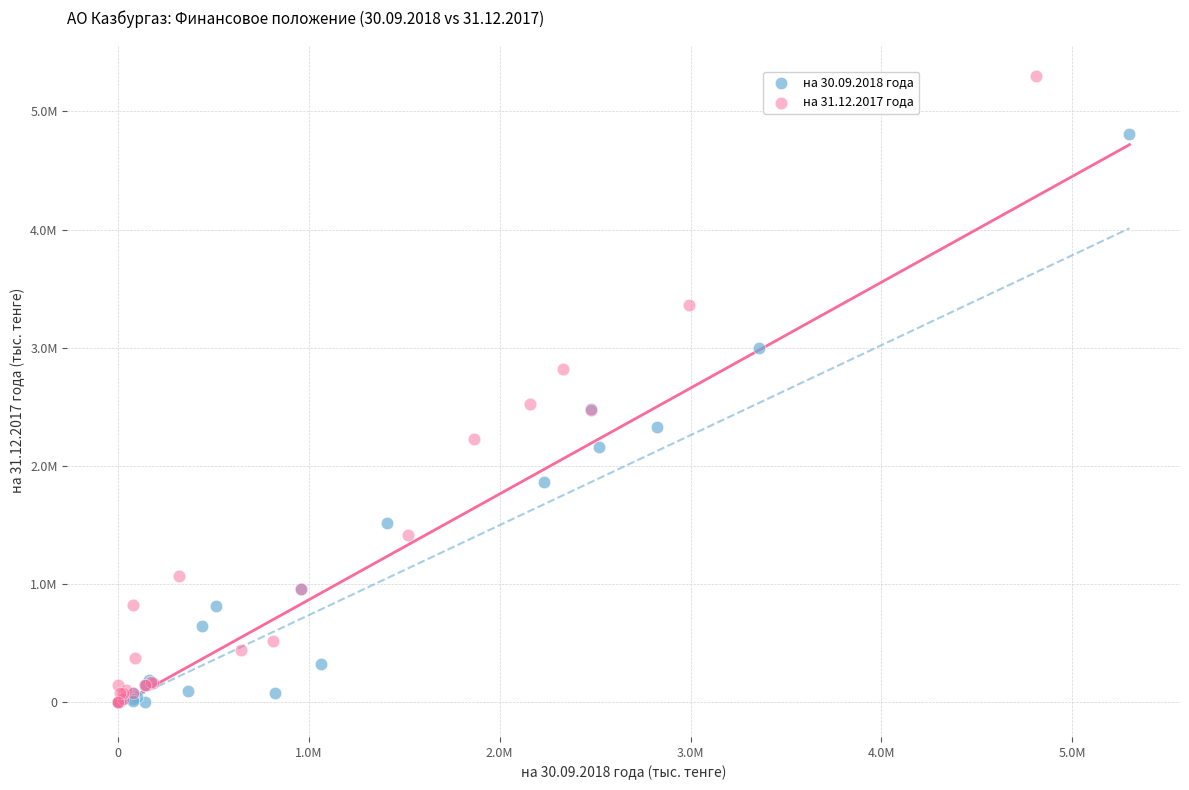

Which series has the widest spread of Y values?

на 31.12.2017 года